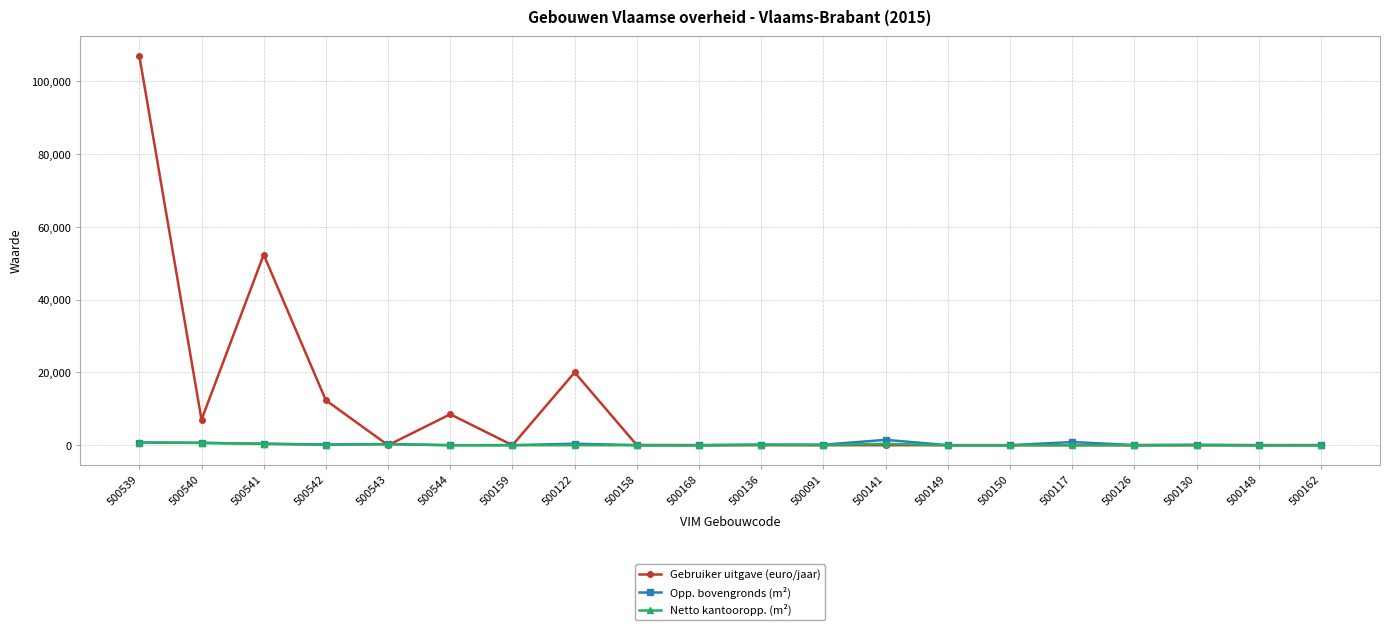

Which series has the largest total across all categories?

Gebruiker uitgave (euro/jaar)